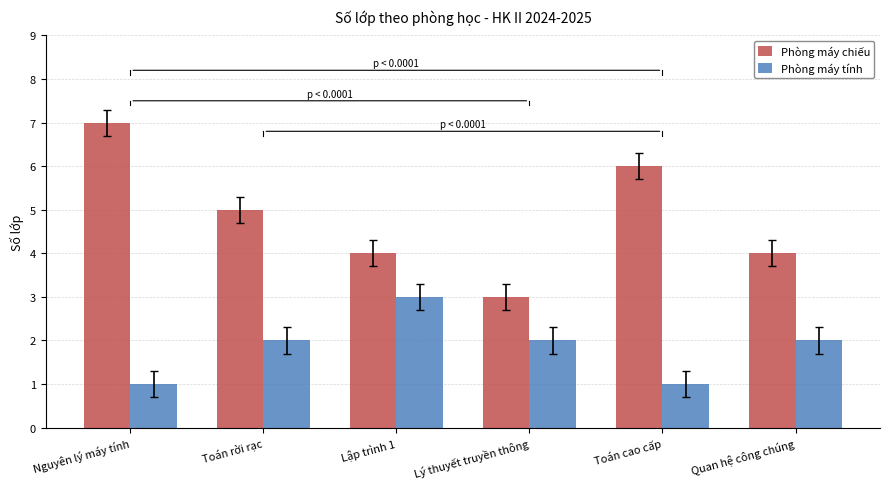

At which category does the chart reach its peak across all series?

Nguyên lý máy tính